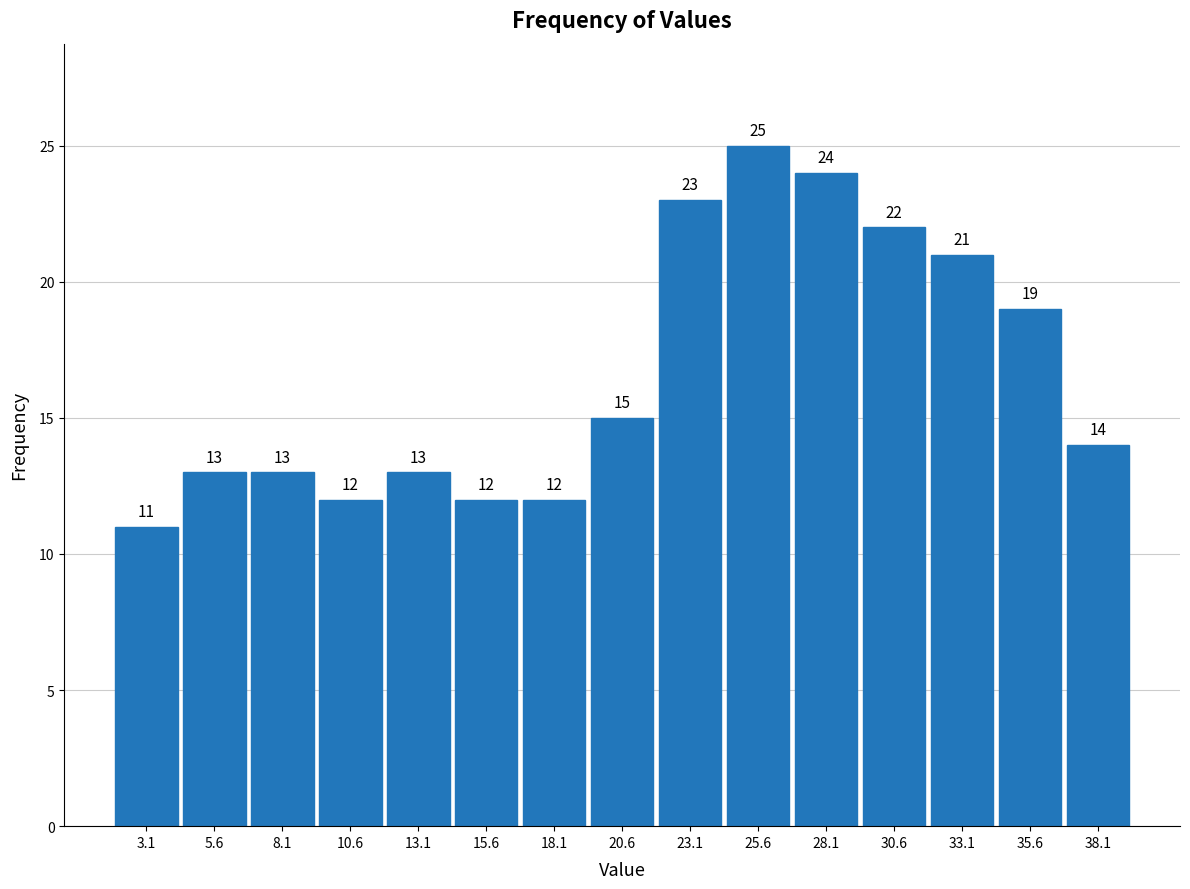

Reading left to right, transcribe this chart: for each bar, give the range it covers on the x-axis and its height. The bar edges are not printed on the chart, so give them approximately, as read against the axis.

2.0 to 4.5: 11
4.5 to 7.0: 13
7.0 to 9.5: 13
9.5 to 12.0: 12
12.0 to 14.5: 13
14.5 to 17.0: 12
17.0 to 19.5: 12
19.5 to 22.0: 15
22.0 to 24.5: 23
24.5 to 27.0: 25
27.0 to 29.5: 24
29.5 to 32.0: 22
32.0 to 34.5: 21
34.5 to 37.0: 19
37.0 to 39.5: 14